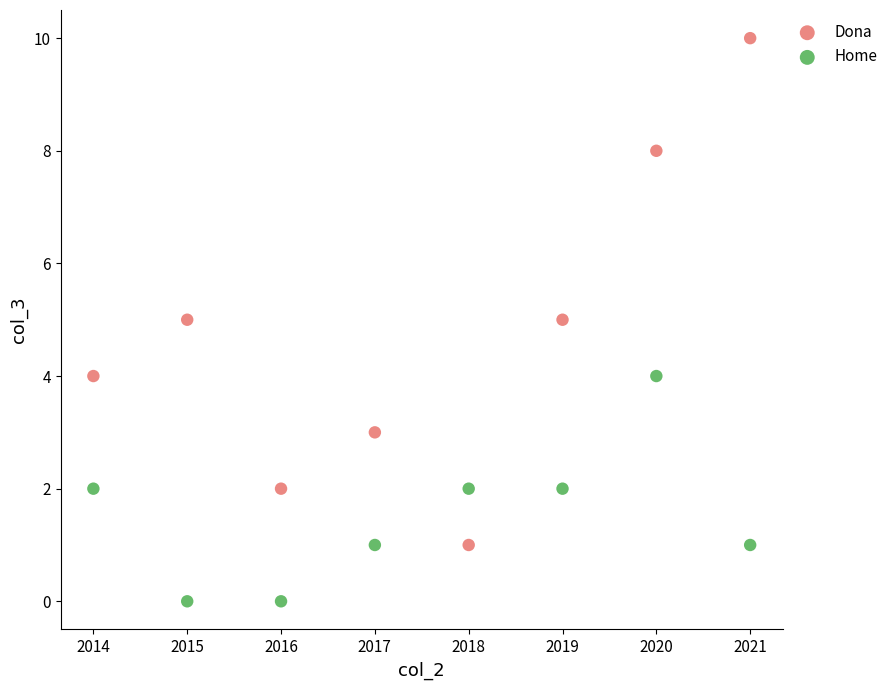

Across all data points, what is the range of X values (max minus min)?

7